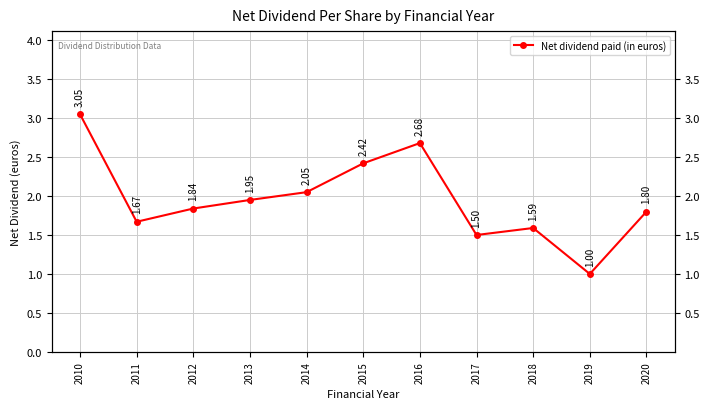

What is the maximum value shown in the chart?

3.0